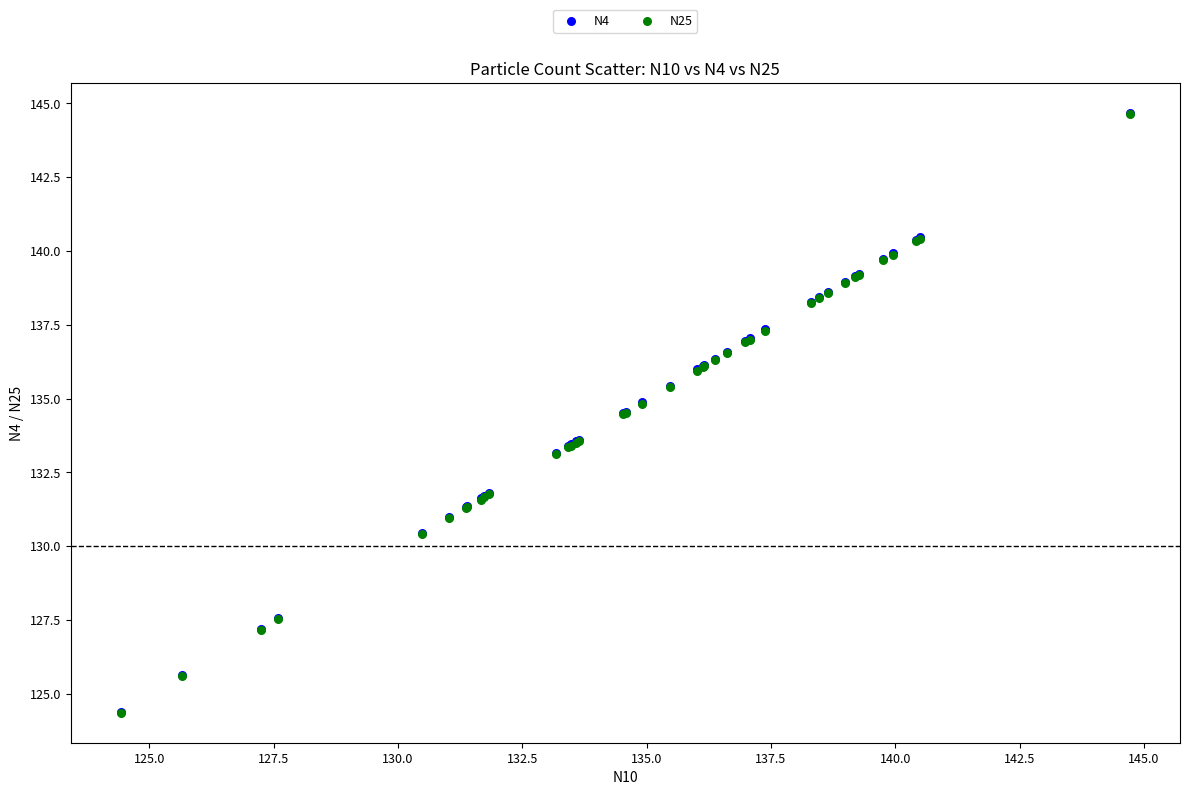

What are all the series names shown in the legend?

N4, N25